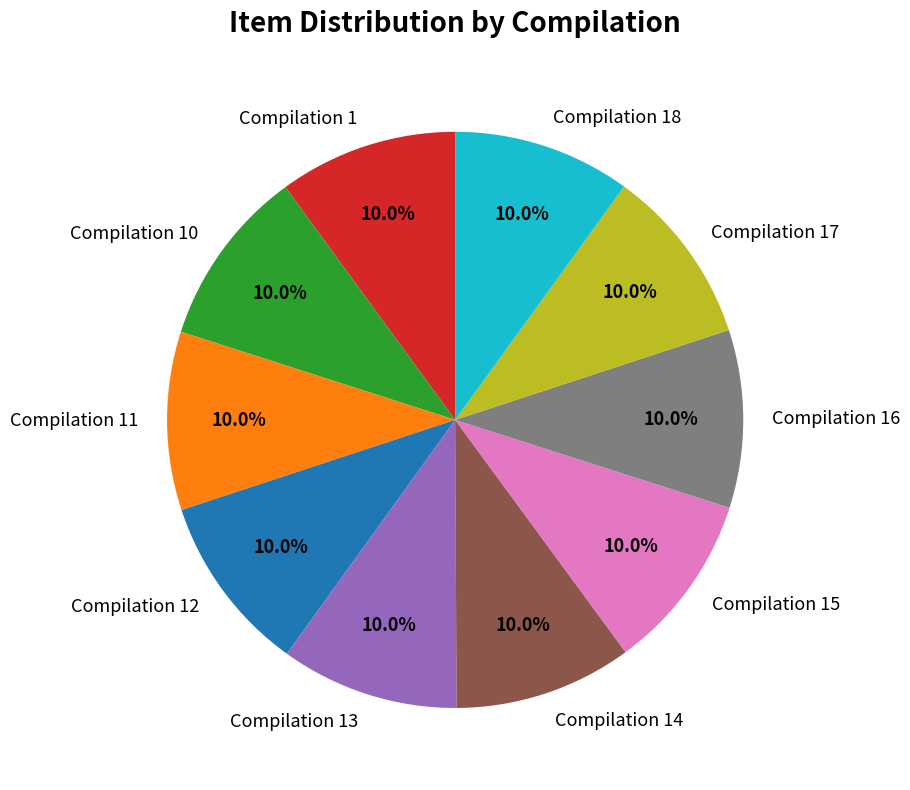

What percentage do Compilation 16 and Compilation 17 together represent?

20.0%